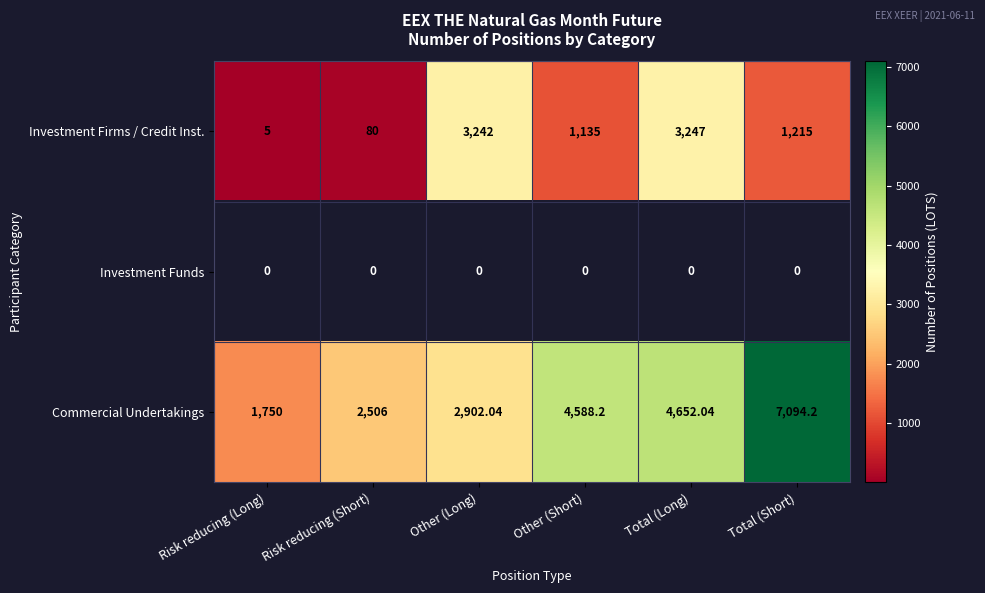

At which label does Investment Firms / Credit Inst. first exceed 1215?

Other (Long)